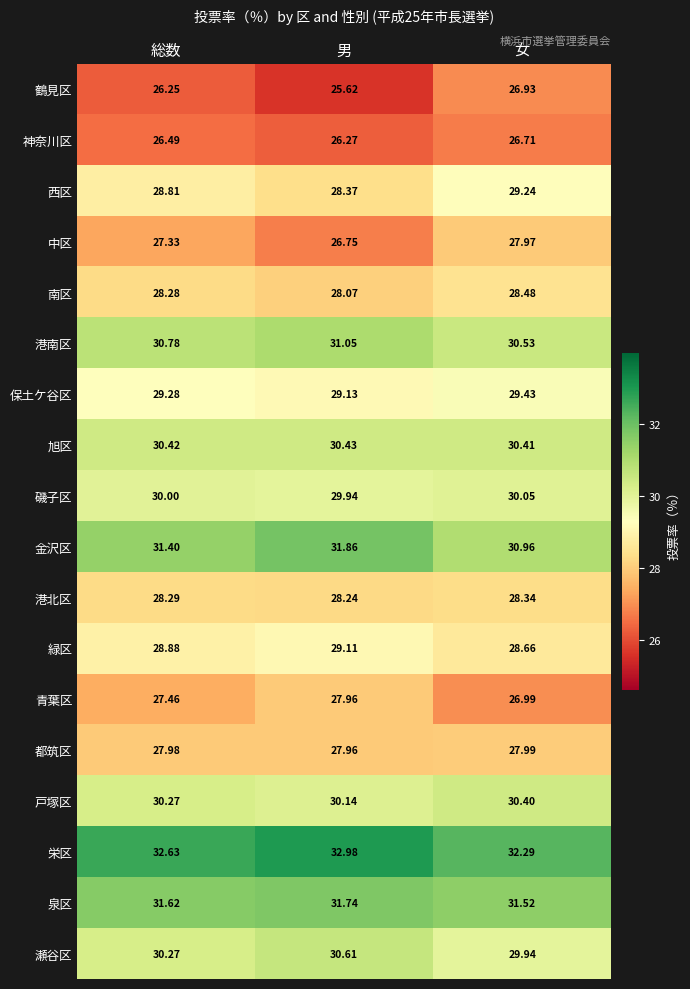

Which series changed the most between 総数 and 男?

鶴見区